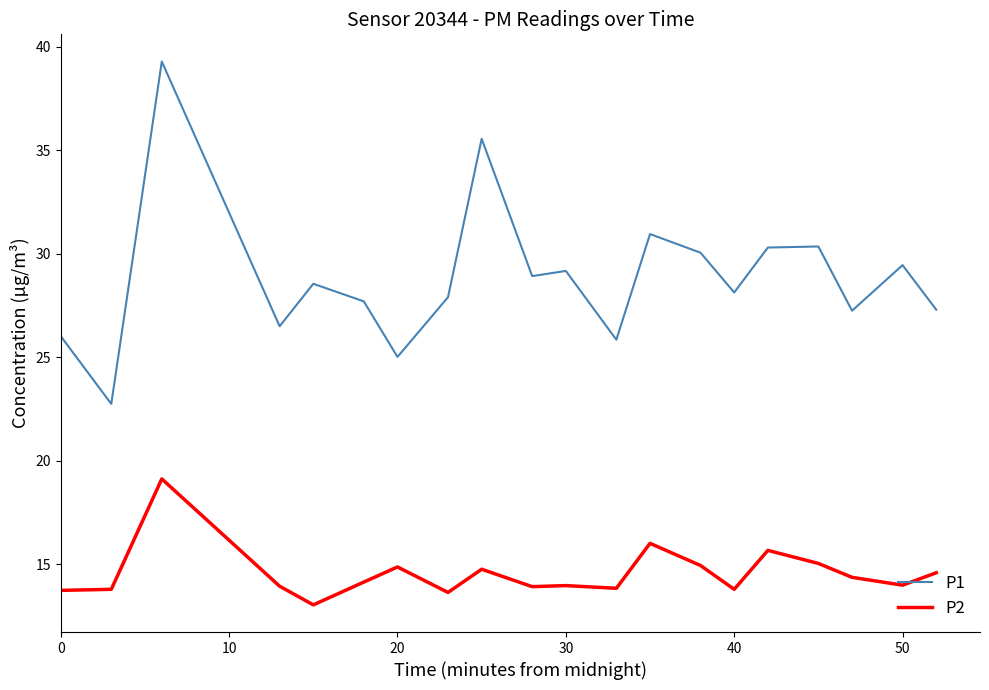

What is the difference between the maximum and minimum values in the P1 series?

16.5